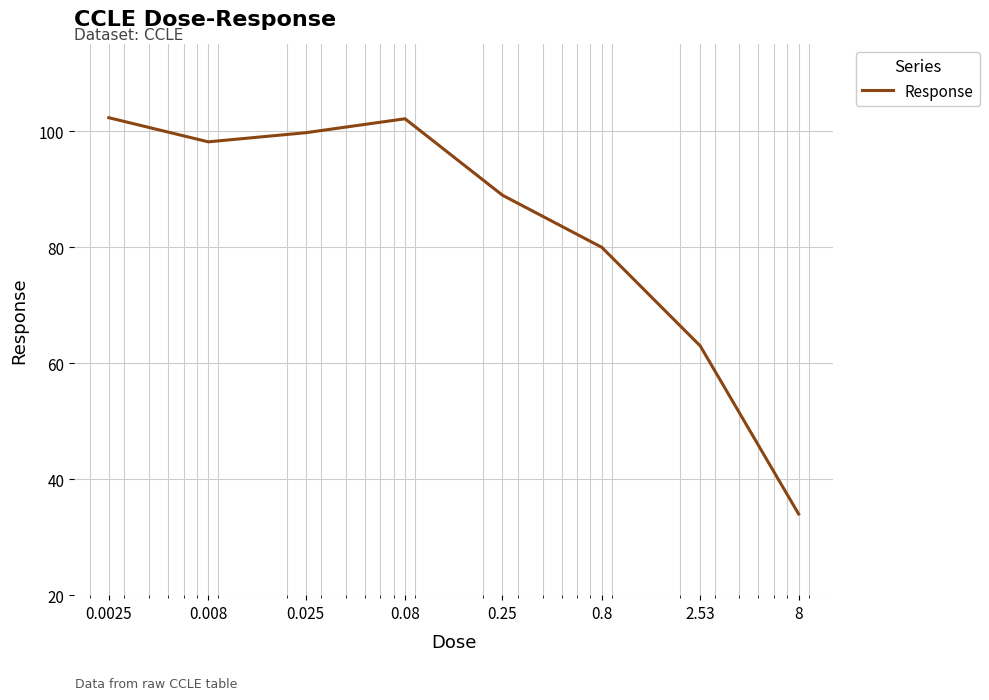

How many lines are shown in the chart?

1